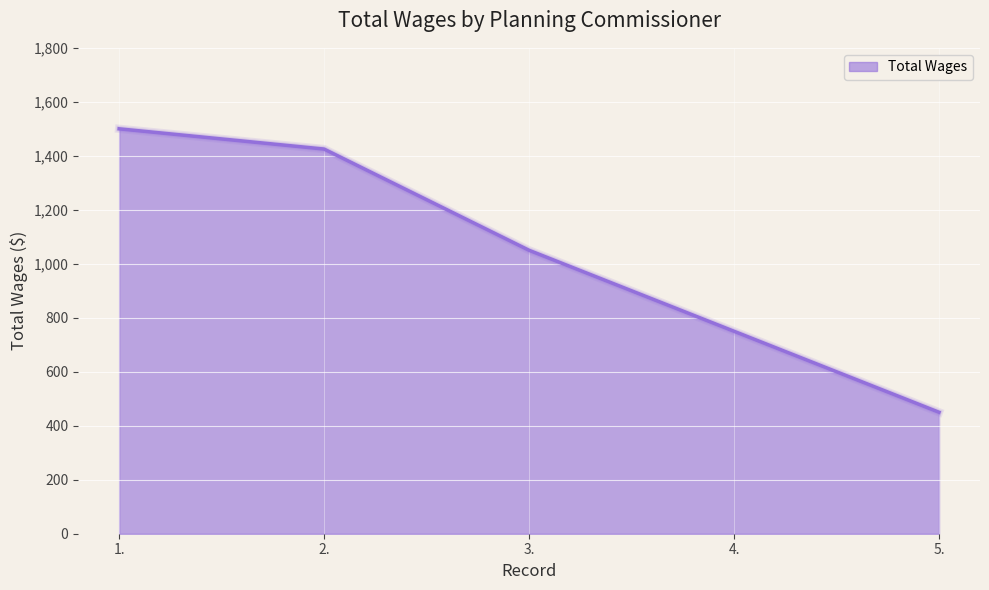

True or false: the data shows 750 at 4..

True